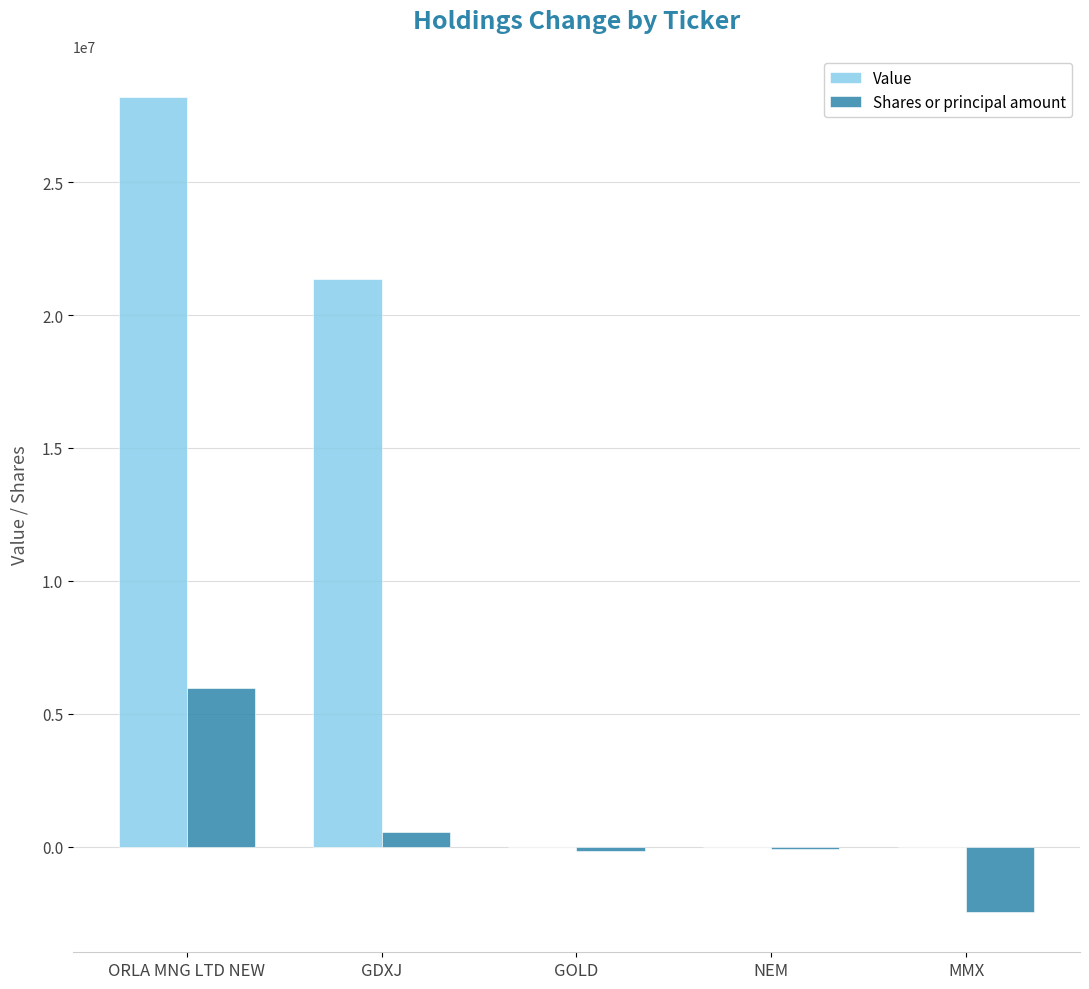

Between ORLA MNG LTD NEW and GOLD, which series saw the biggest shift?

Value